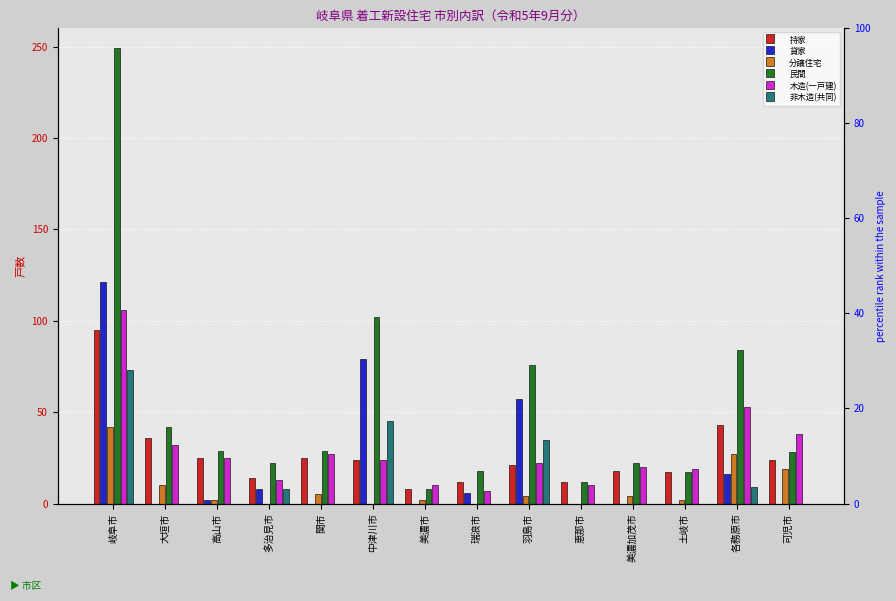

Which series has the widest spread of values?

民間